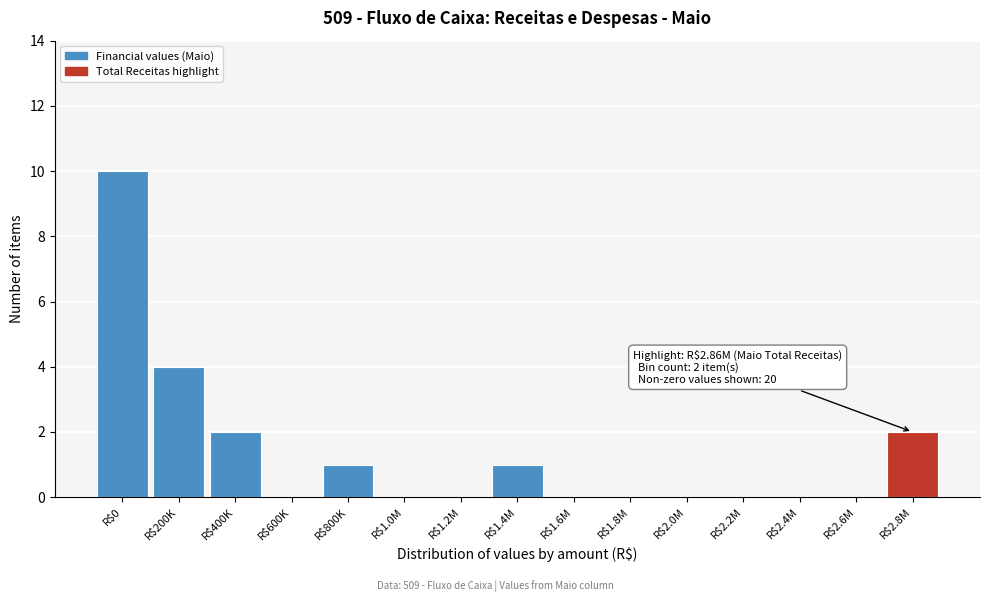

What is the greatest value displayed?

10